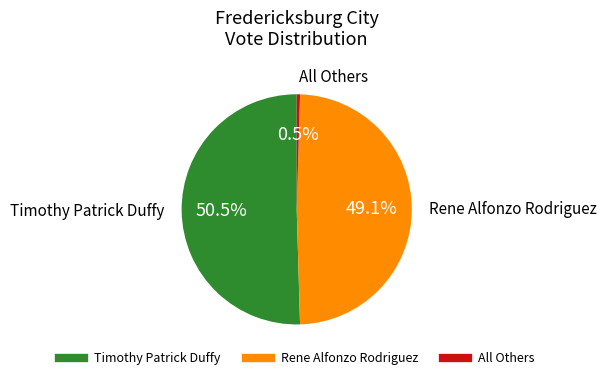

Which category has the biggest portion of the pie?

Timothy Patrick Duffy